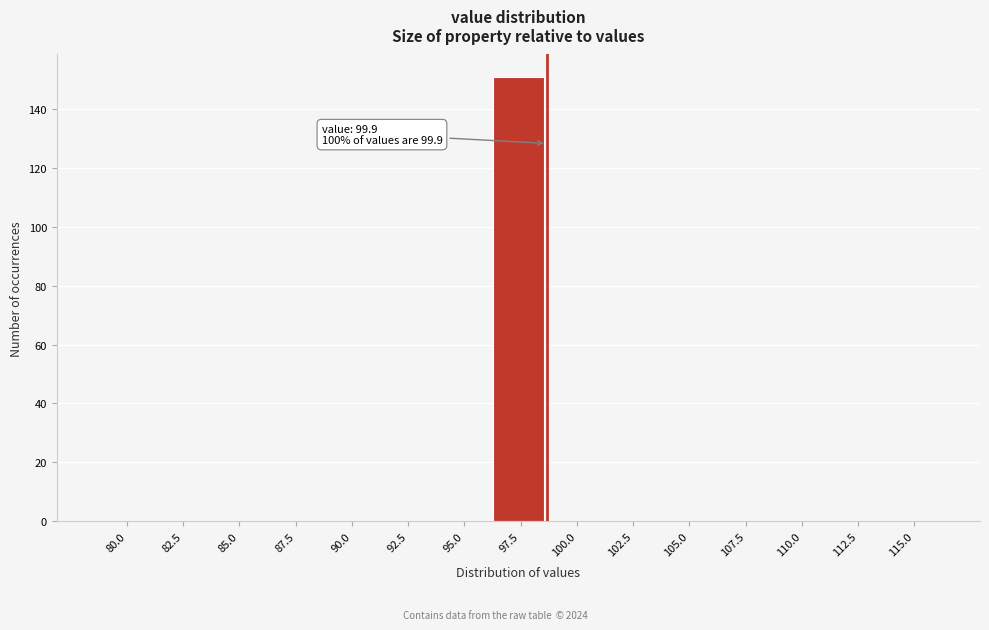

Reading left to right, transcribe all the data shown in this chart.

80.0=0	82.5=0	85.0=0	87.5=0	90.0=0	92.5=0	95.0=0	97.5=151	100.0=0	102.5=0	105.0=0	107.5=0	110.0=0	112.5=0	115.0=0